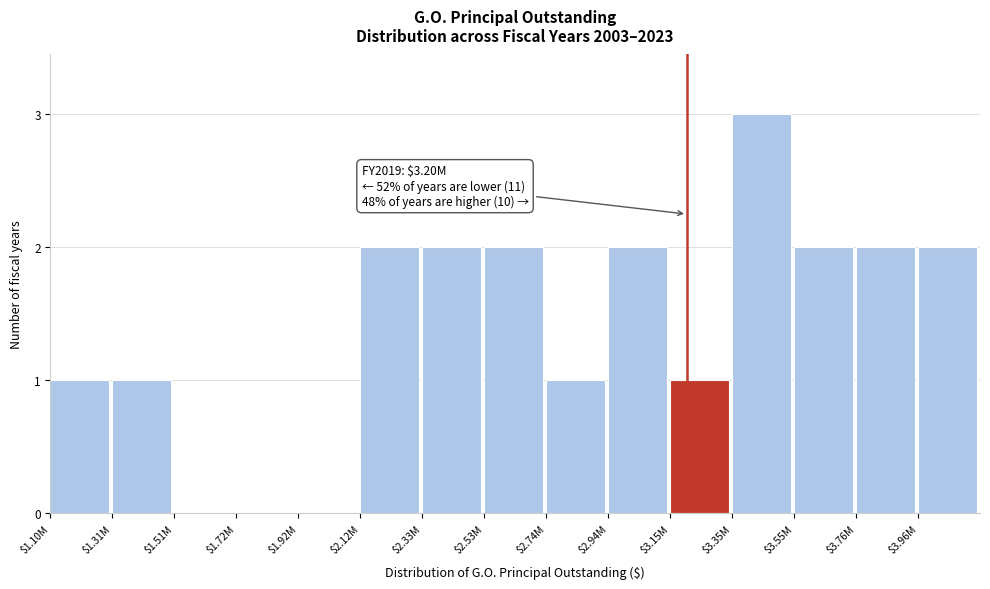

True or false: the data shows 2 at $1.31M.

False